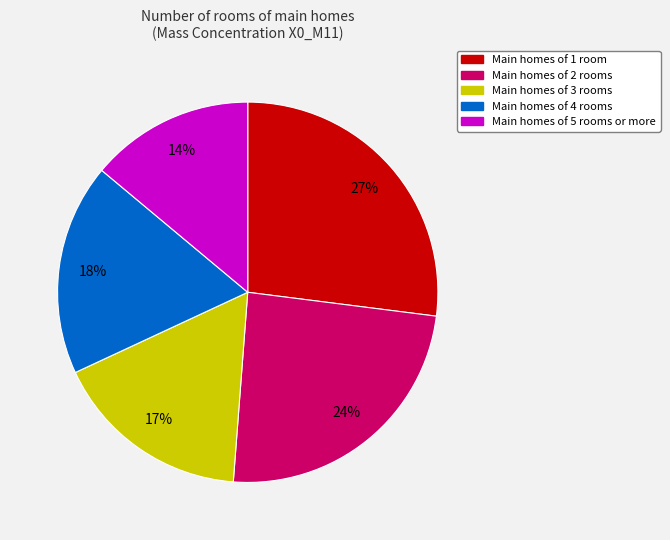

To the nearest percent, what is the difference between the largest and smallest slice percentages?

13%